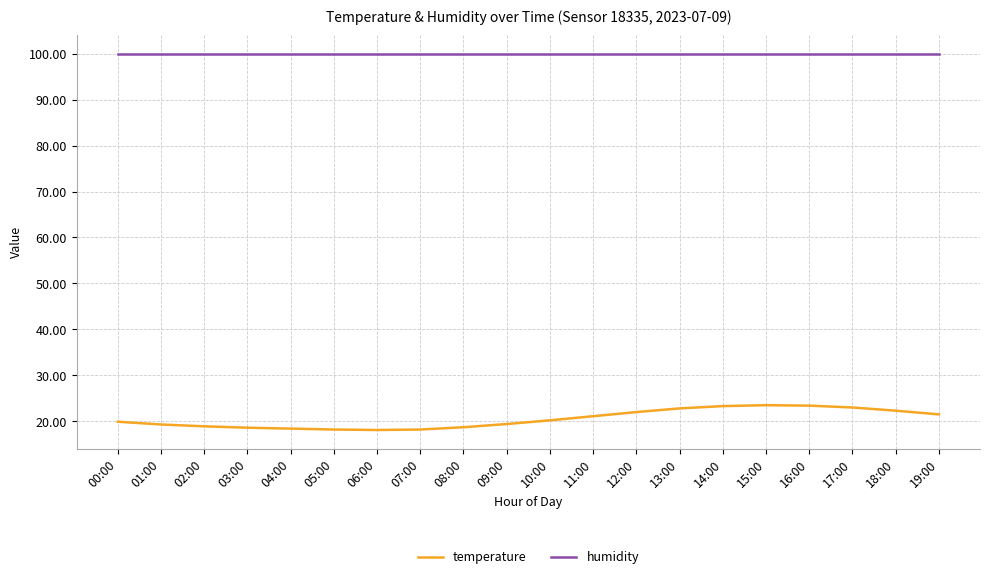

The value of humidity at 13:00 is 31.5. True or false?

False